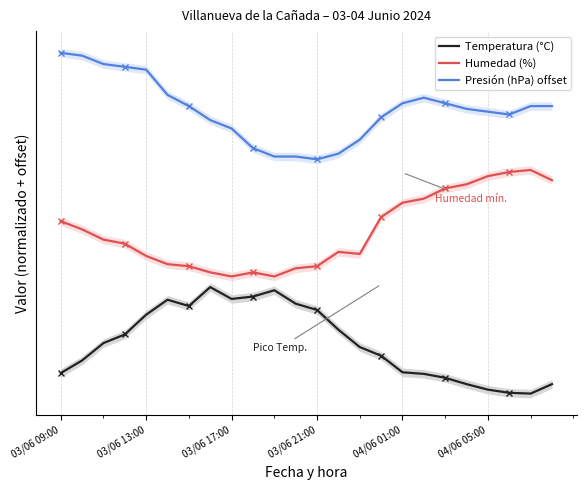

How many values in the Humedad (%) series are below 28?

11